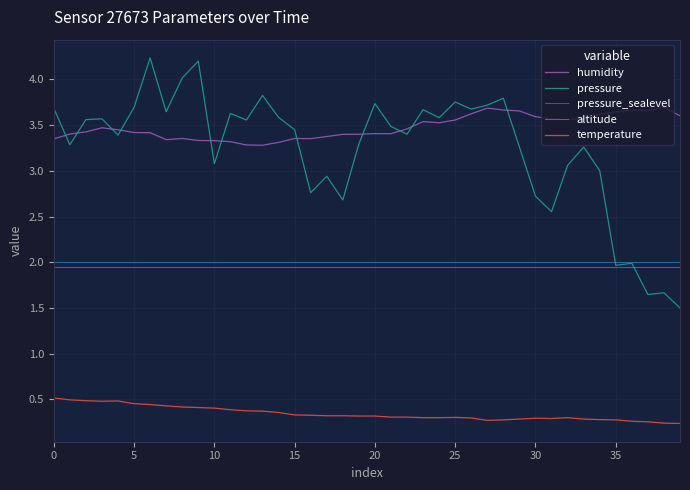

Which series has the largest total across all categories?

humidity